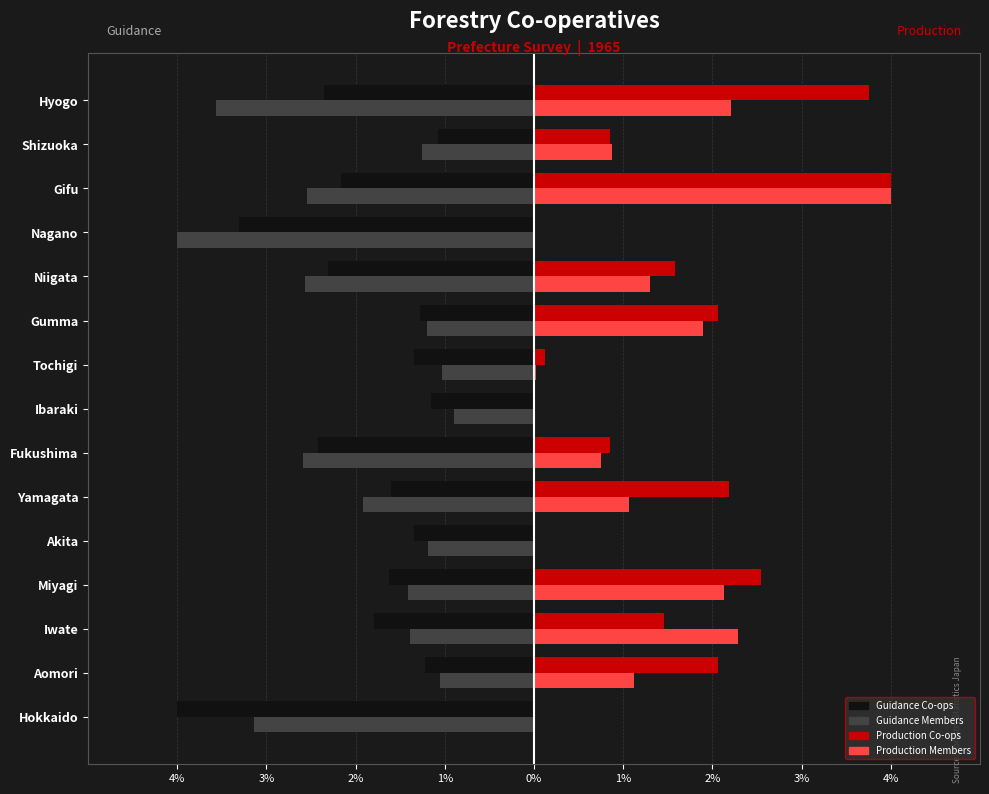

Reading left to right, what are all the values shown in this chart?

Guidance Co-operatives: -4.0	-1.2	-1.8	-1.6	-1.3	-1.6	-2.4	-1.2	-1.3	-1.3	-2.3	-3.3	-2.2	-1.1	-2.4
Guidance Membership (norm): -3.1	-1.1	-1.4	-1.4	-1.2	-1.9	-2.6	-0.9	-1.0	-1.2	-2.6	-4.0	-2.5	-1.3	-3.6
Production Co-operatives: 0.0	2.1	1.5	2.5	0.0	2.2	0.8	0.0	0.1	2.1	1.6	0.0	4.0	0.8	3.8
Production Membership (norm): 0.0	1.1	2.3	2.1	0.0	1.1	0.7	0.0	0.0	1.9	1.3	0.0	4.0	0.9	2.2